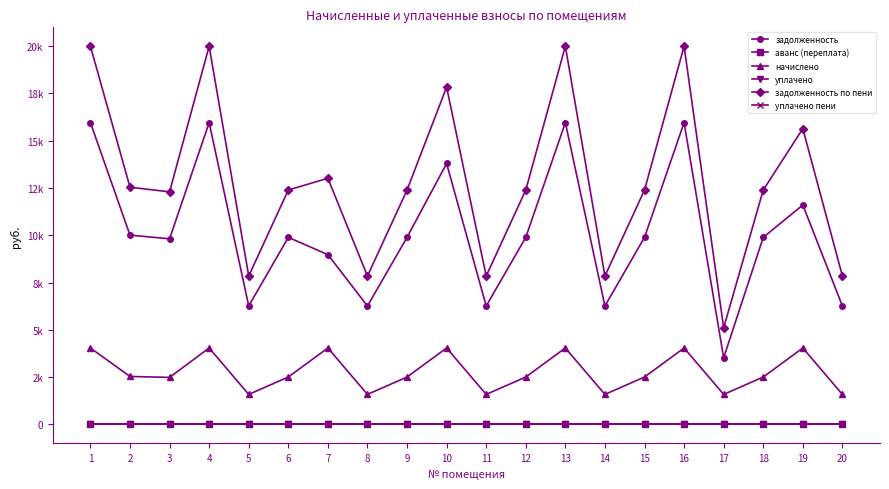

At which category is the sum across all series the highest?

1